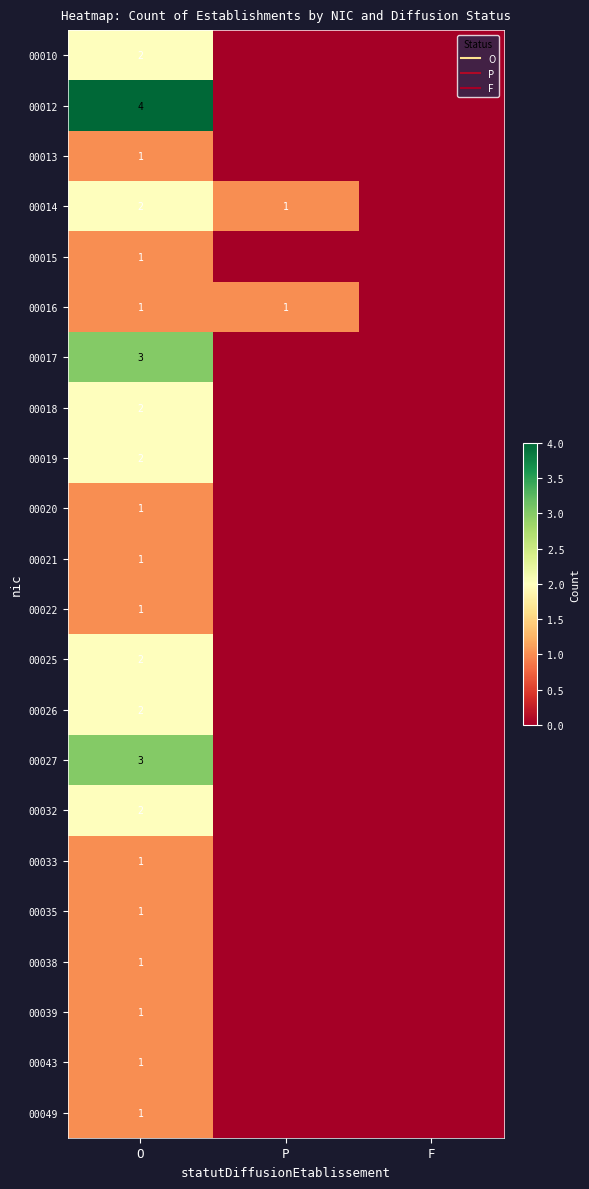

What is the difference between the maximum and second lowest values in the 00017 series?

3